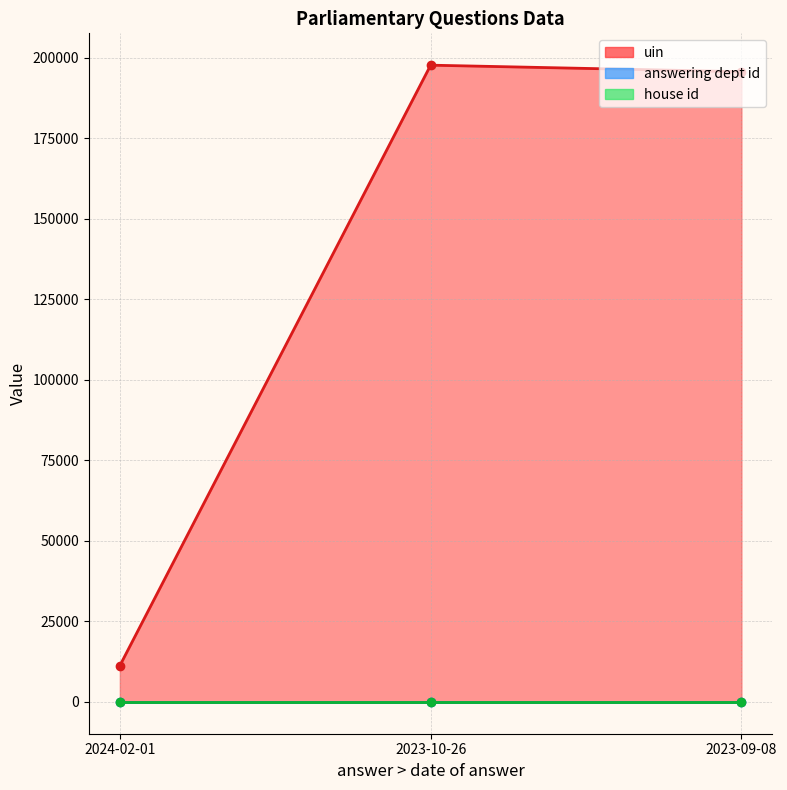

What is the difference between the highest and lowest values at 2024-02-01?

11246